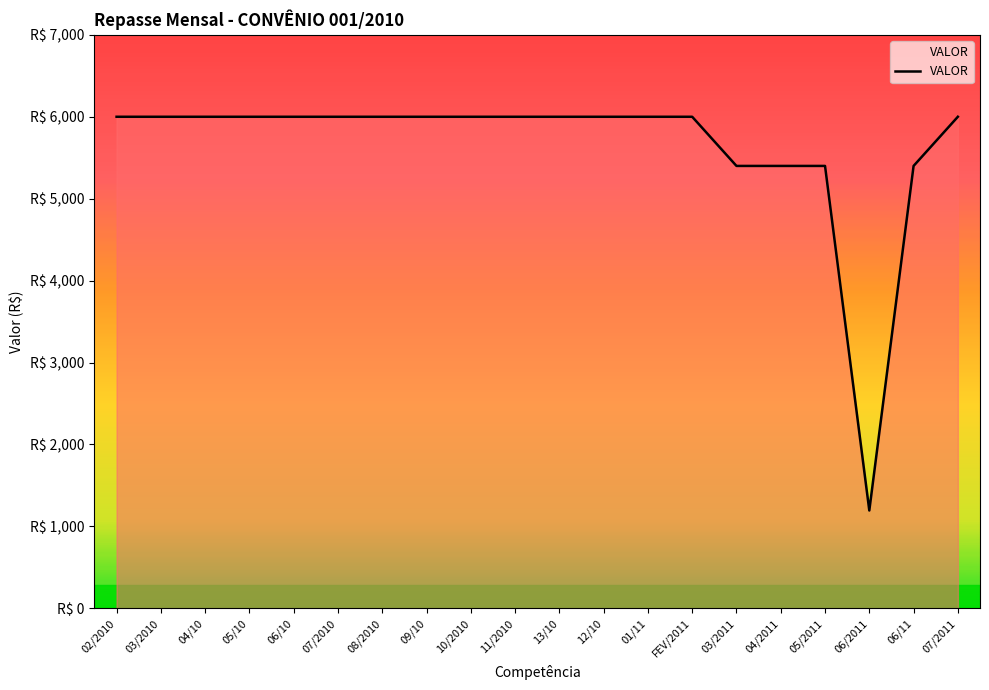

Is this an area chart (filled region under the line)?

Yes